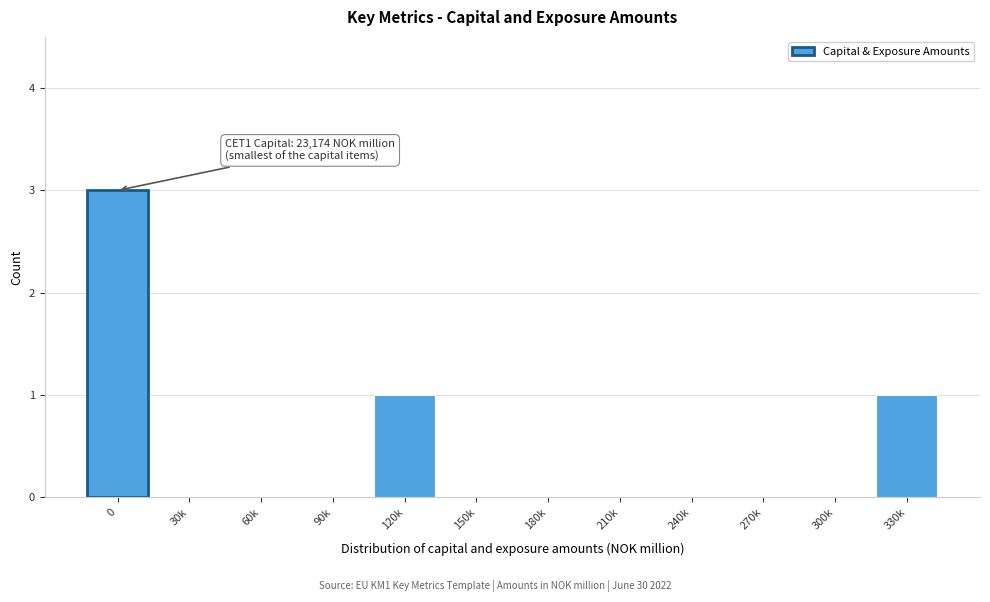

Reading left to right, extract all data points from this chart.

0=3	30k=0	60k=0	90k=0	120k=1	150k=0	180k=0	210k=0	240k=0	270k=0	300k=0	330k=1